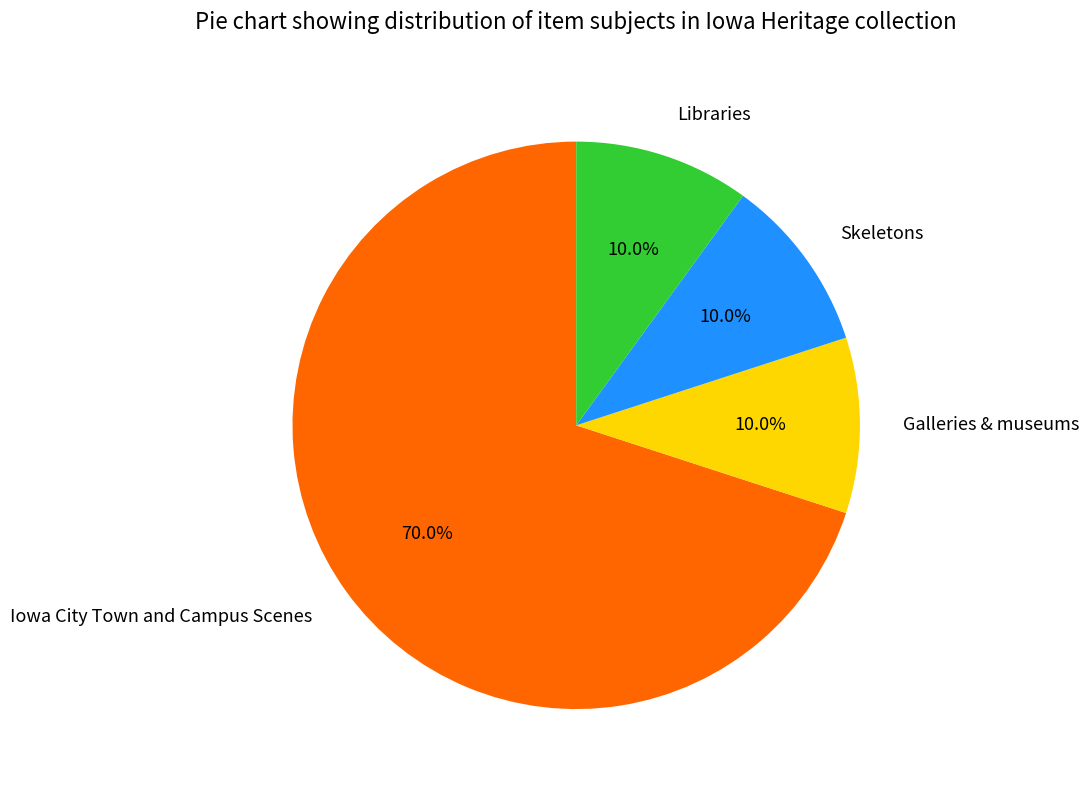

To the nearest percent, what is the combined percentage of Skeletons and Galleries & museums?

20%